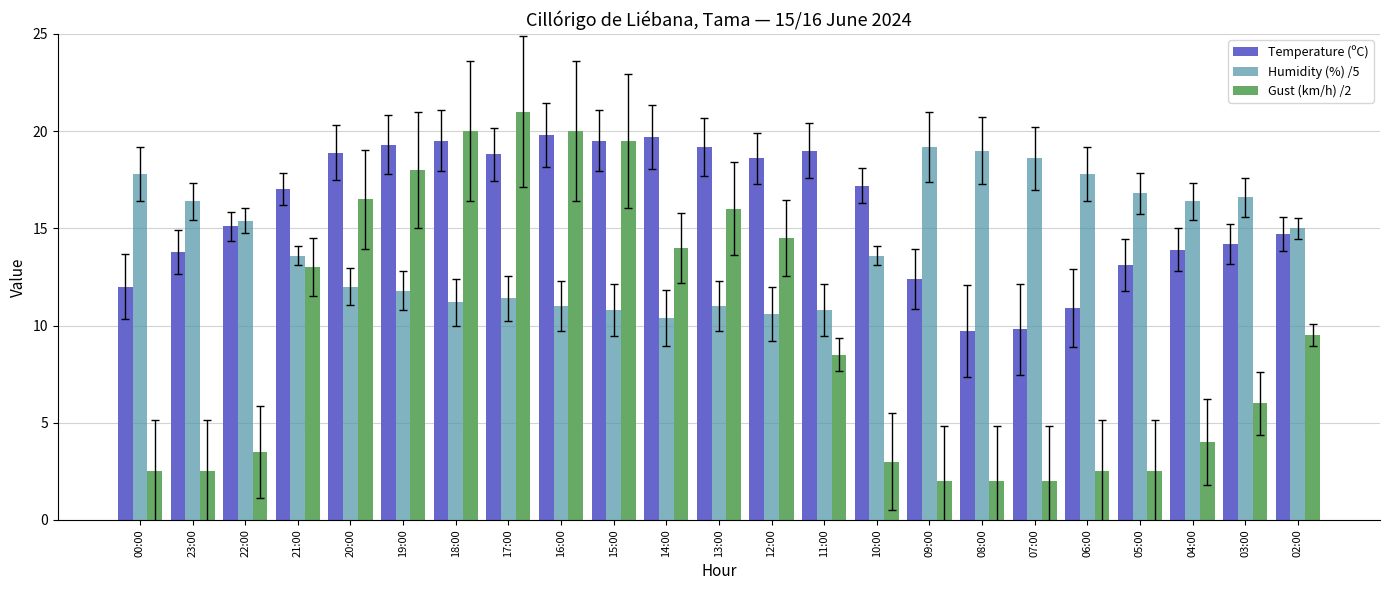

How many values in the Gust (km/h) /2 series are below 8?

11